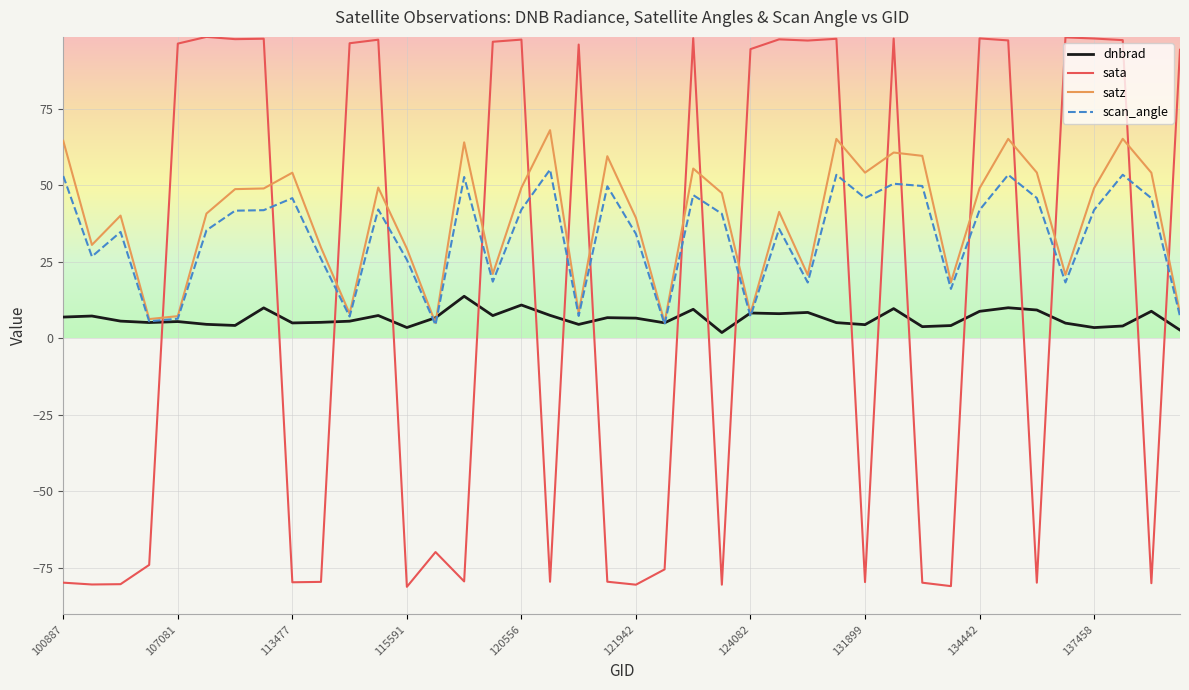

Which series has the widest spread of values?

sata